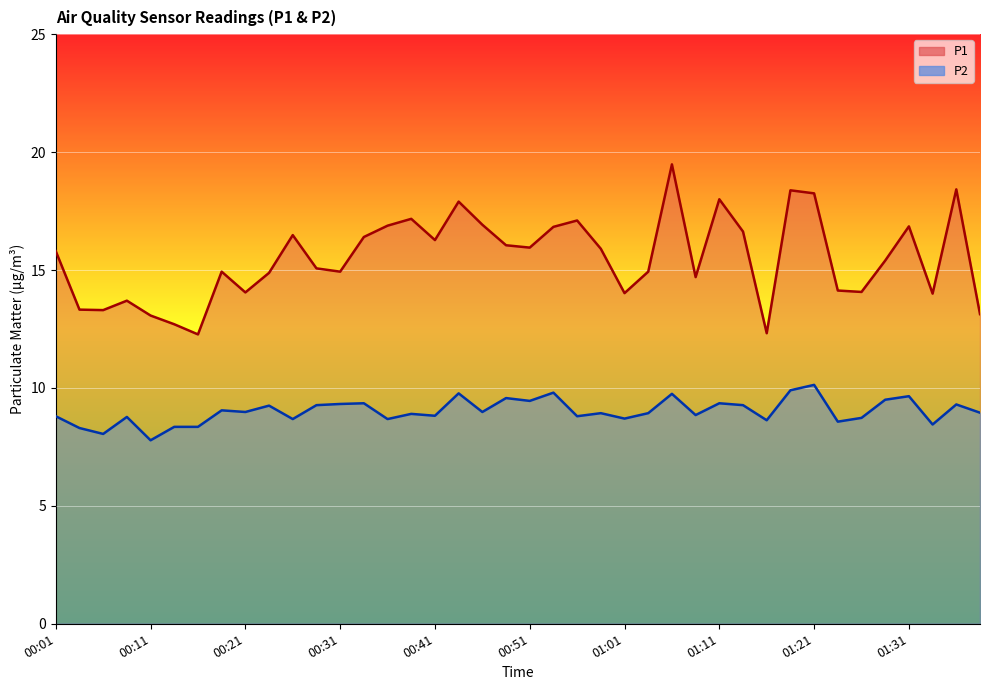

What is the sum of the P1 values at 00:36 and 01:39?

30.0